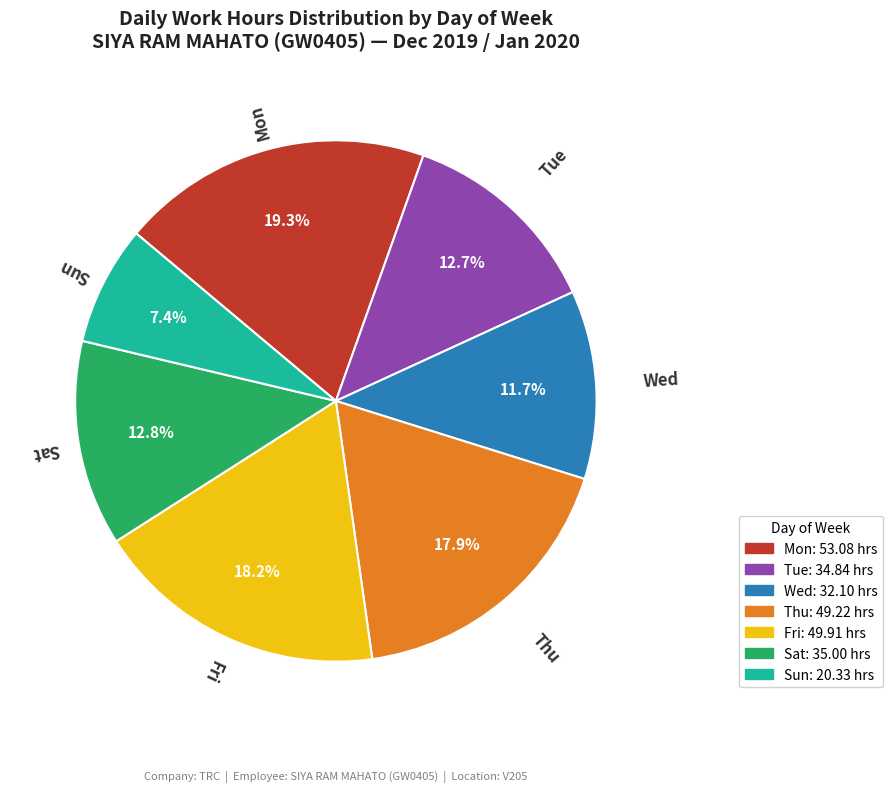

Is there a majority slice in this chart?

No